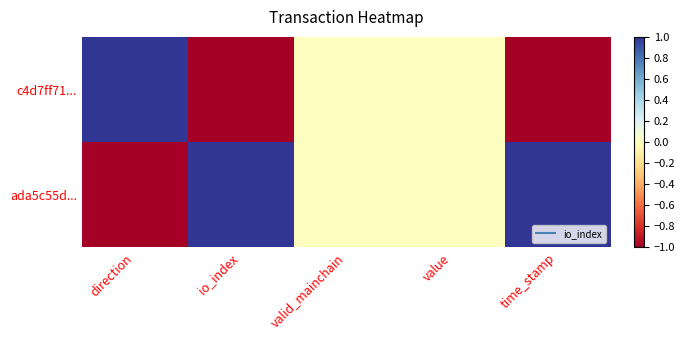

Reading left to right, transcribe all the data shown in this chart.

ada5c55d...: direction=-1	io_index=1	valid_mainchain=0	value=0	time_stamp=1
c4d7ff71...: direction=1	io_index=-1	valid_mainchain=0	value=0	time_stamp=-1